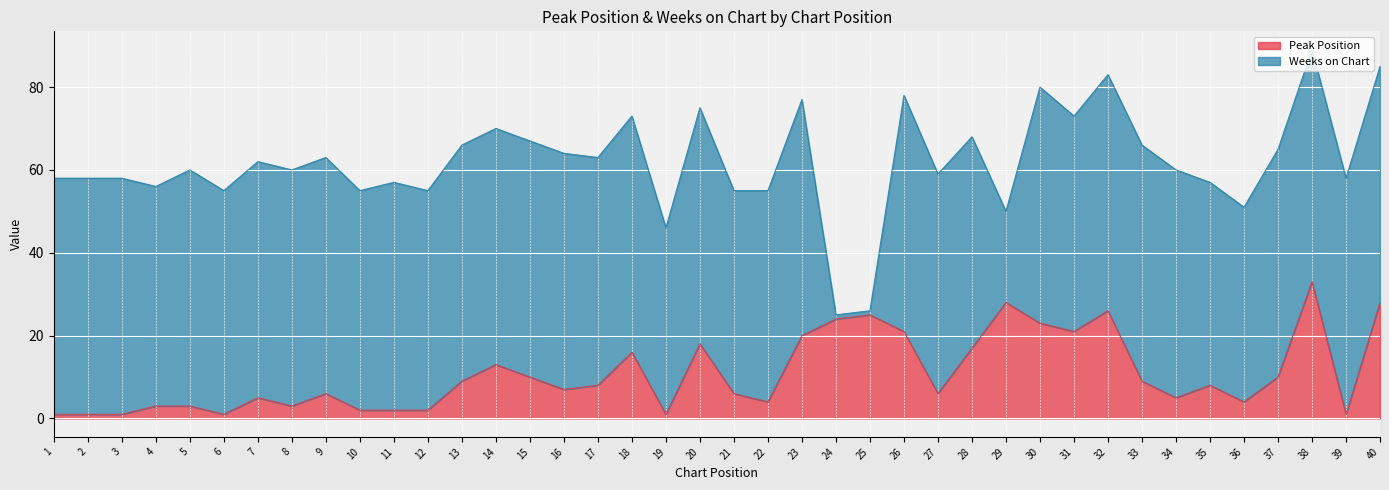

Between 32 and 21, which is larger?

32